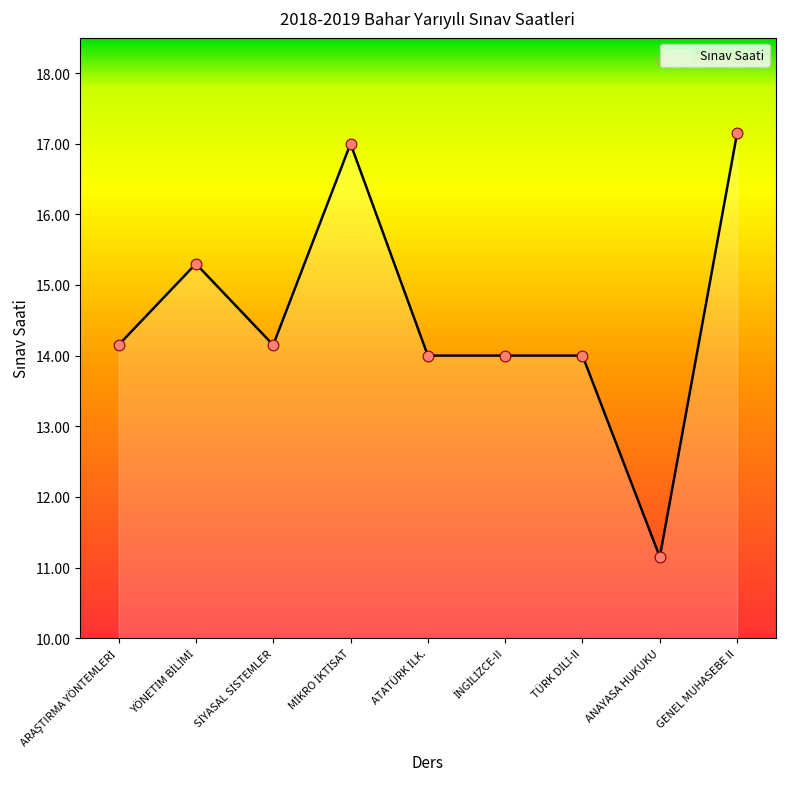

What is the difference between the maximum and minimum values?

6.0